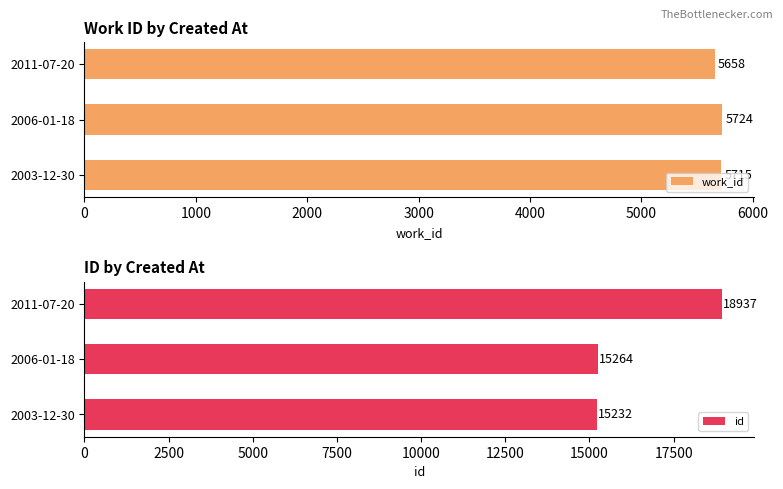

Rank the categories by work_id value from highest to lowest.

2006-01-18, 2003-12-30, 2011-07-20